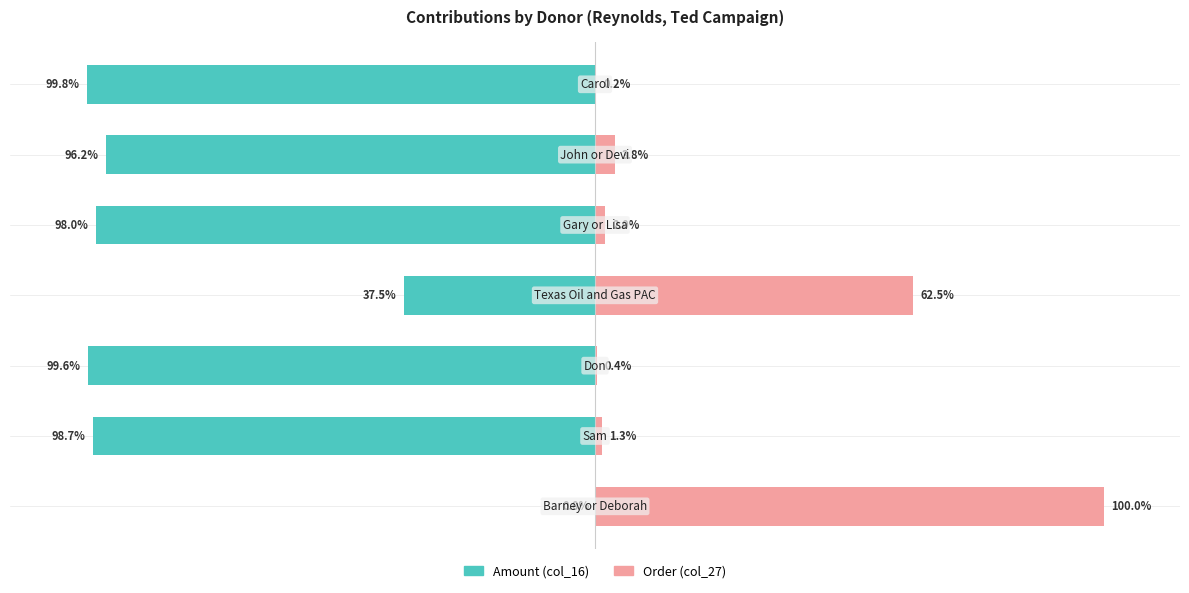

List the labels in order of Amount (col_16) value, largest first.

0, 3, 5, 4, 1, 2, 6